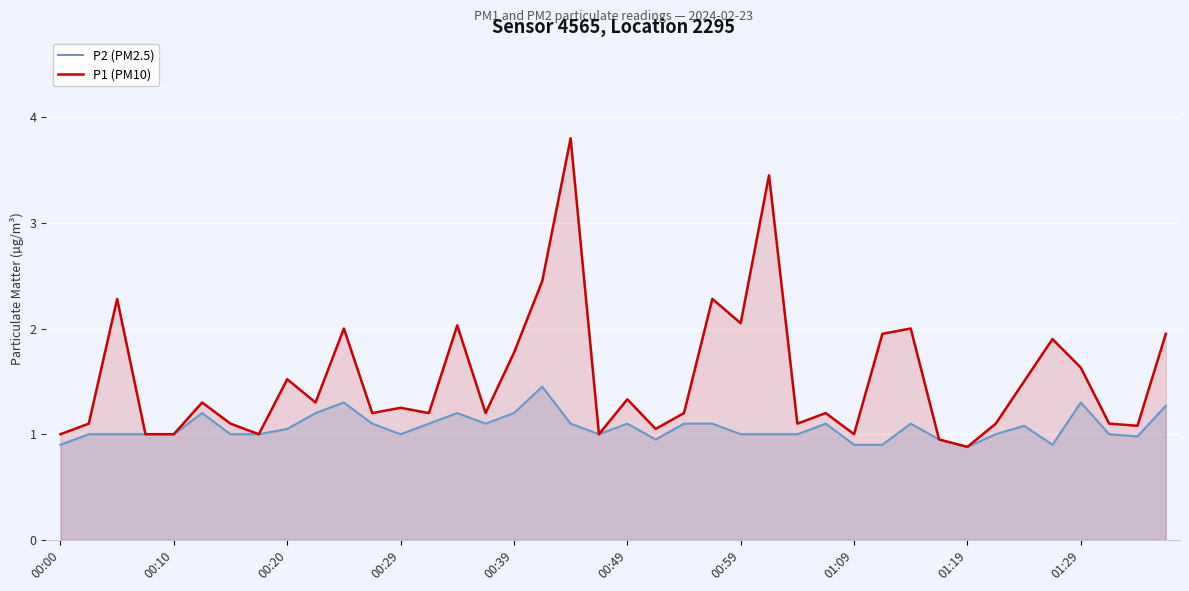

What is the value of the P2 (PM2.5) point at the 26th from the left?

1.0